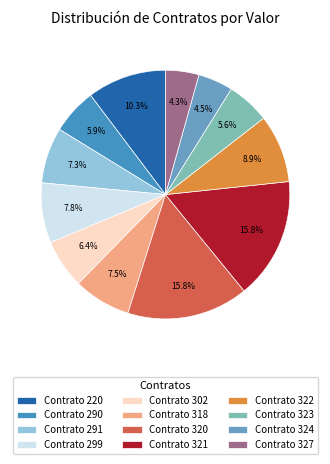

To the nearest percent, what is the difference between the largest and smallest slice percentages?

11%